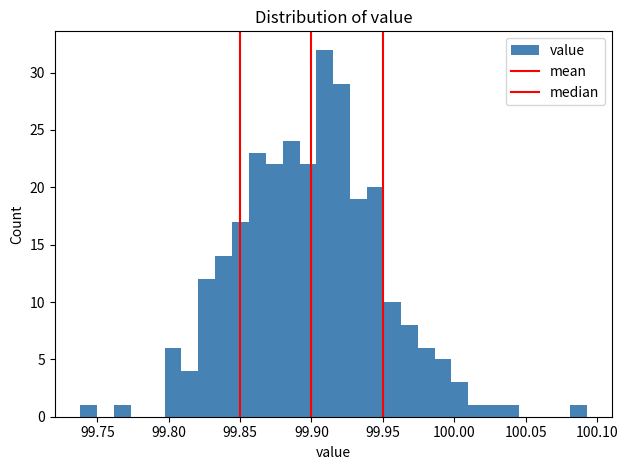

Read against the x-axis, roughly where is the centre of the tallest bar?

99.910